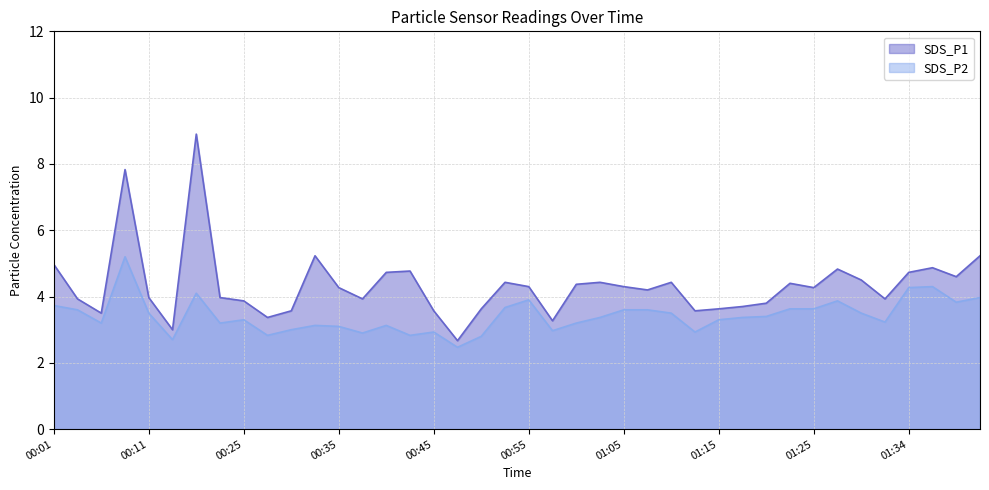

Reading left to right, what are all the values shown in this chart?

SDS_P1: 00:01=5.0	00:04=3.9	00:06=3.5	00:09=7.8	00:11=4.0	00:14=3.0	00:19=8.9	00:22=4.0	00:25=3.9	00:27=3.4	00:30=3.6	00:32=5.2	00:35=4.3	00:37=3.9	00:40=4.7	00:42=4.8	00:45=3.6	00:47=2.7	00:50=3.6	00:52=4.4	00:55=4.3	00:57=3.3	01:00=4.4	01:02=4.4	01:05=4.3	01:07=4.2	01:10=4.4	01:12=3.6	01:15=3.6	01:17=3.7	01:19=3.8	01:22=4.4	01:25=4.3	01:27=4.8	01:30=4.5	01:32=3.9	01:34=4.7	01:37=4.9	01:39=4.6	01:42=5.2
SDS_P2: 00:01=3.7	00:04=3.6	00:06=3.2	00:09=5.2	00:11=3.5	00:14=2.7	00:19=4.1	00:22=3.2	00:25=3.3	00:27=2.8	00:30=3.0	00:32=3.1	00:35=3.1	00:37=2.9	00:40=3.1	00:42=2.8	00:45=2.9	00:47=2.5	00:50=2.8	00:52=3.7	00:55=3.9	00:57=3.0	01:00=3.2	01:02=3.4	01:05=3.6	01:07=3.6	01:10=3.5	01:12=2.9	01:15=3.3	01:17=3.4	01:19=3.4	01:22=3.6	01:25=3.6	01:27=3.9	01:30=3.5	01:32=3.2	01:34=4.3	01:37=4.3	01:39=3.8	01:42=4.0